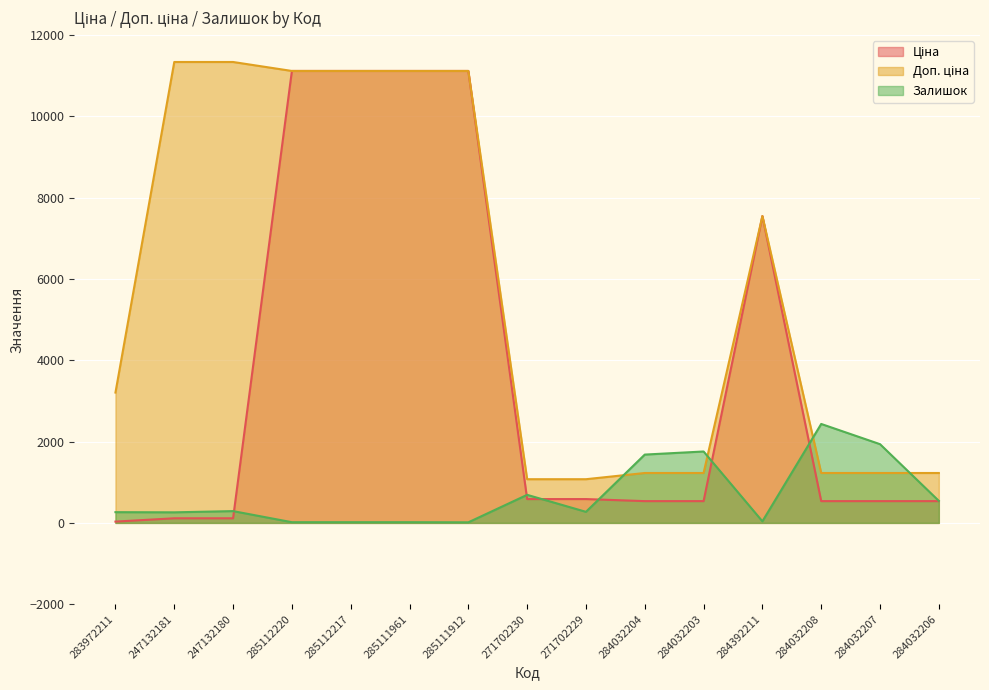

Which series has the largest total across all categories?

Доп. ціна